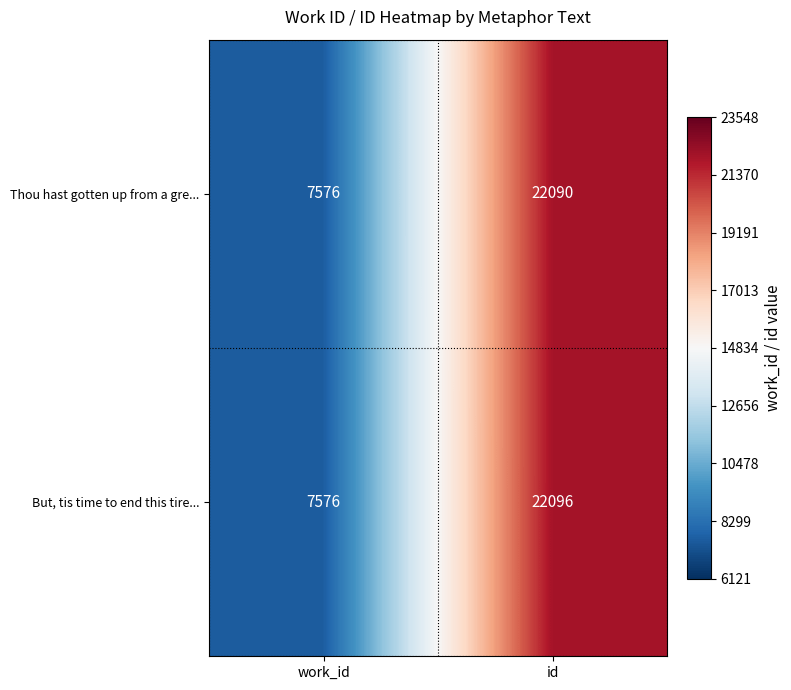

Reading left to right, transcribe all the data shown in this chart.

Thou hast gotten up from a gre...: 7576	22090
But, tis time to end this tire...: 7576	22096